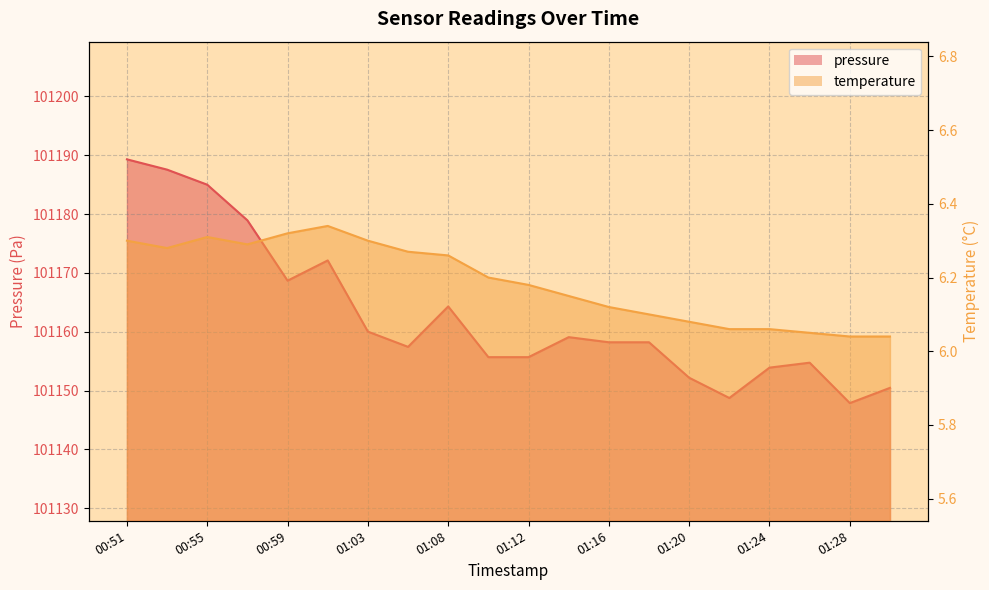

At which label is pressure closest to 101168?

00:59